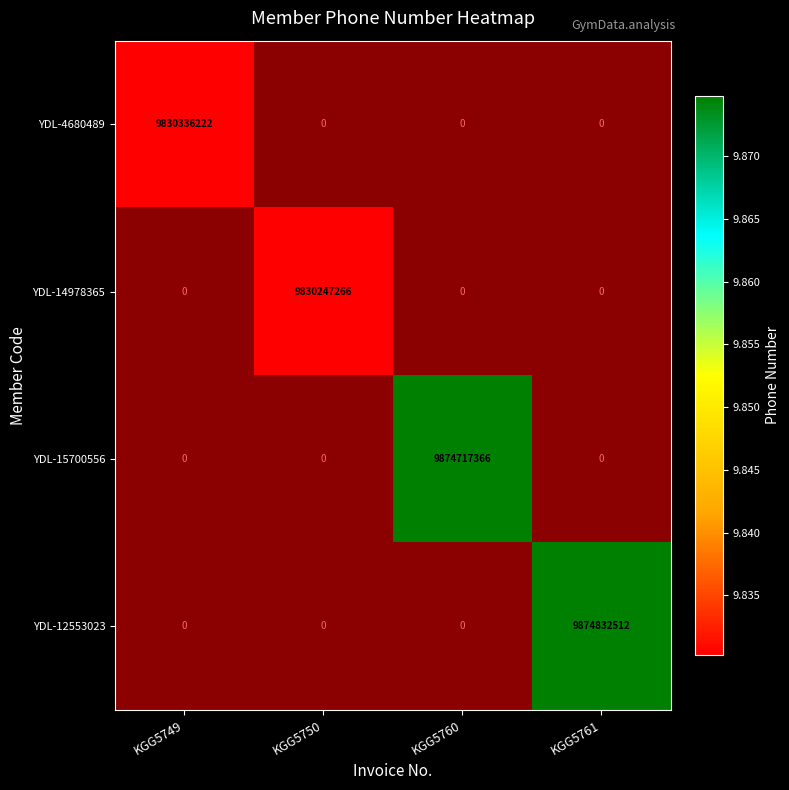

The YDL-14978365 series shows 2387885057.6 at KGG5750. True or false?

False